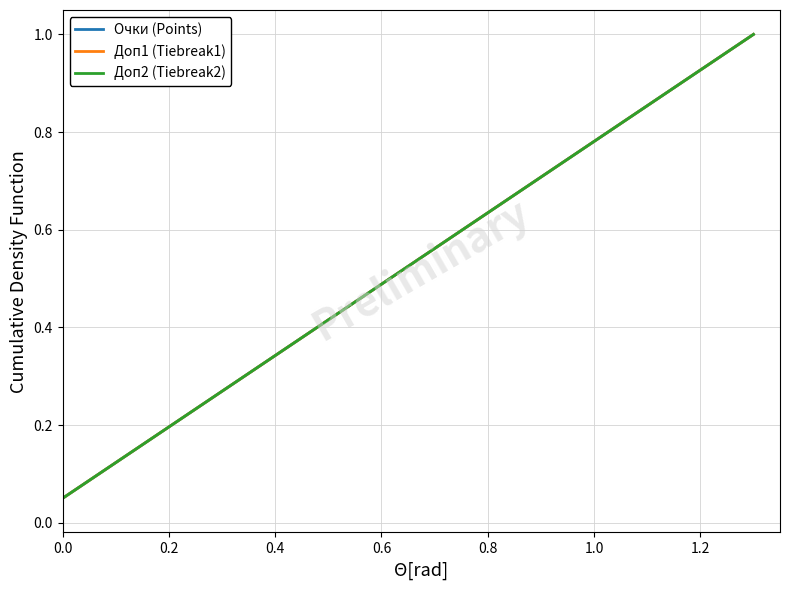

What is the label of the 4th point from the left?

0.6